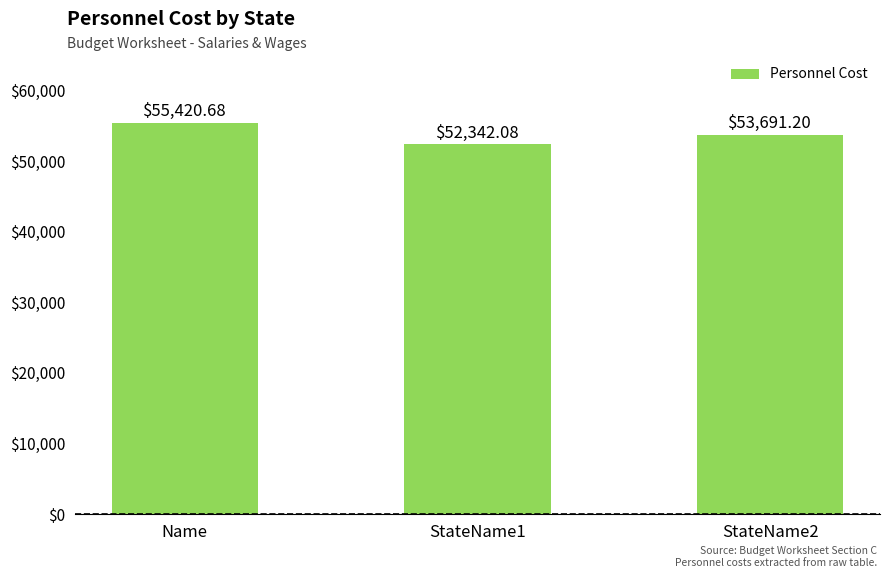

What is the greatest value displayed?

55420.7